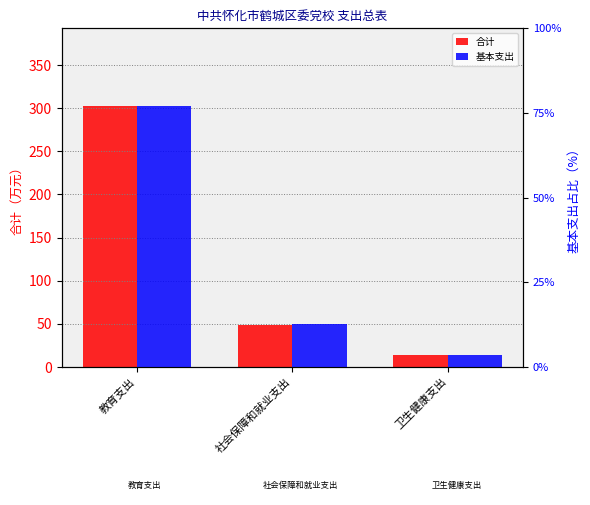

Are the bars grouped side by side (vs. stacked)?

Yes